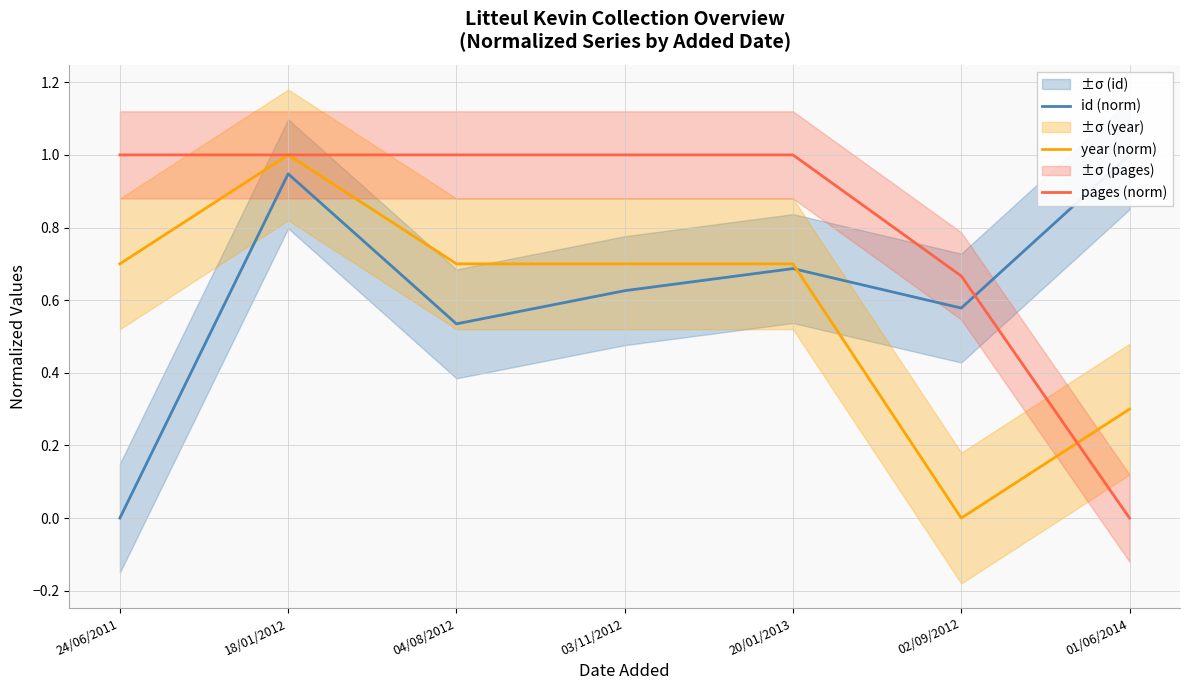

Reading left to right, extract all data points from this chart.

id (norm): 24/06/2011=0.0	18/01/2012=0.9	04/08/2012=0.5	03/11/2012=0.6	20/01/2013=0.7	02/09/2012=0.6	01/06/2014=1.0
year (norm): 24/06/2011=0.7	18/01/2012=1.0	04/08/2012=0.7	03/11/2012=0.7	20/01/2013=0.7	02/09/2012=0.0	01/06/2014=0.3
pages (norm): 24/06/2011=1.0	18/01/2012=1.0	04/08/2012=1.0	03/11/2012=1.0	20/01/2013=1.0	02/09/2012=0.7	01/06/2014=0.0